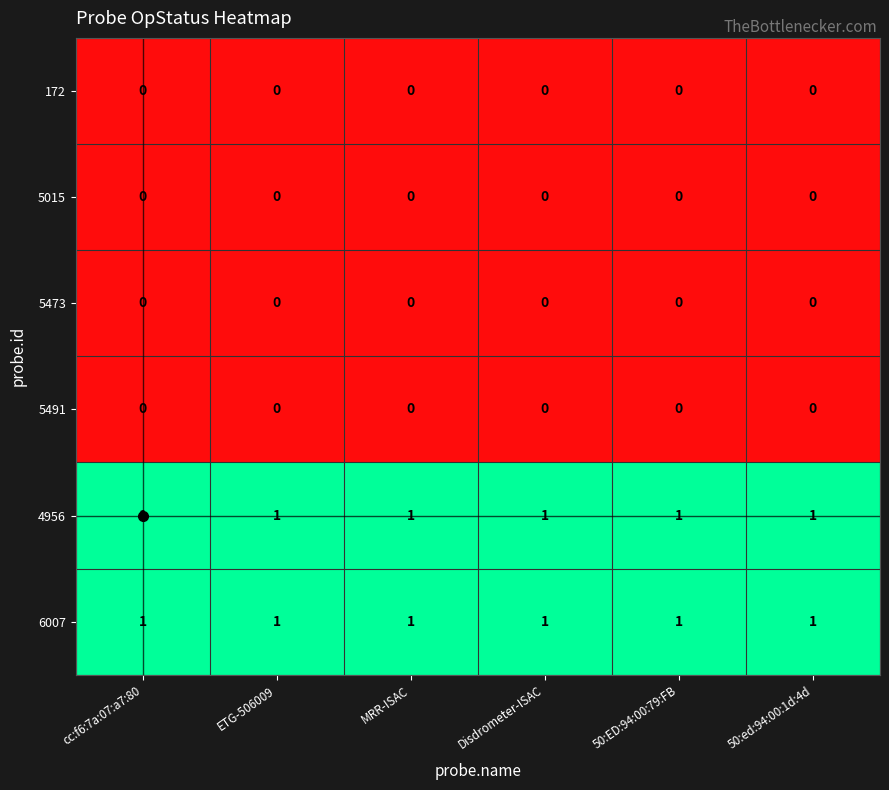

Is it true that 5491 equals 0 at ETG-506009?

True